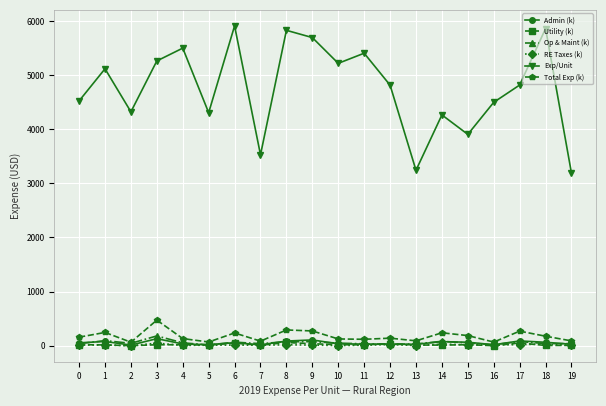

True or false: Exp/Unit and Total Exp (k) intersect in this chart.

False